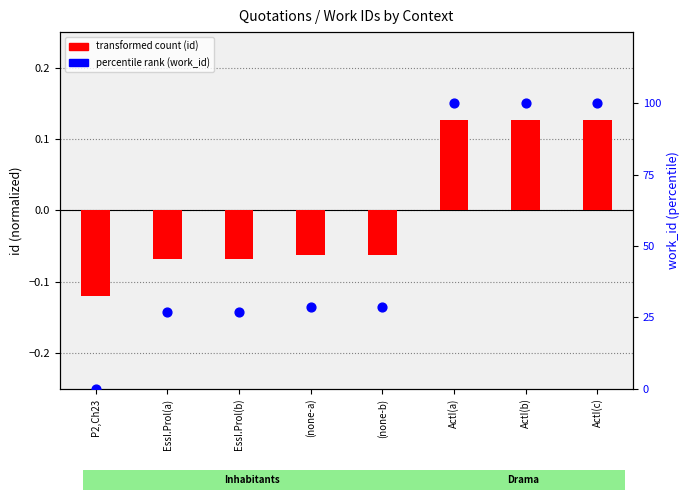

Which series contains the lowest Y value?

transformed count (id)